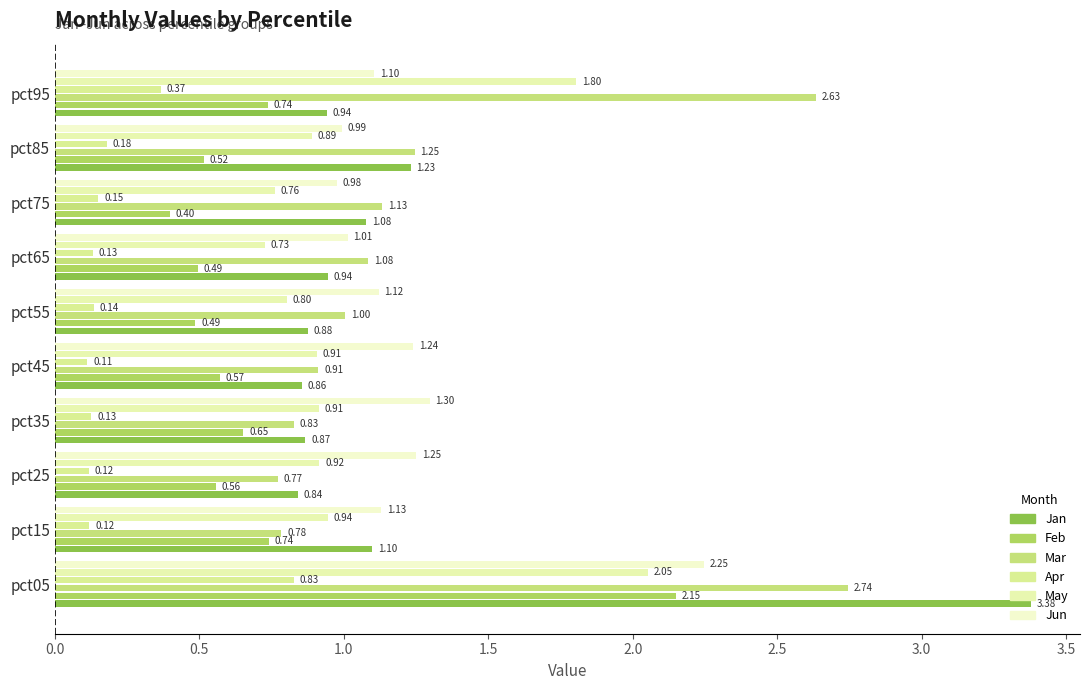

How many series are shown in this chart?

6